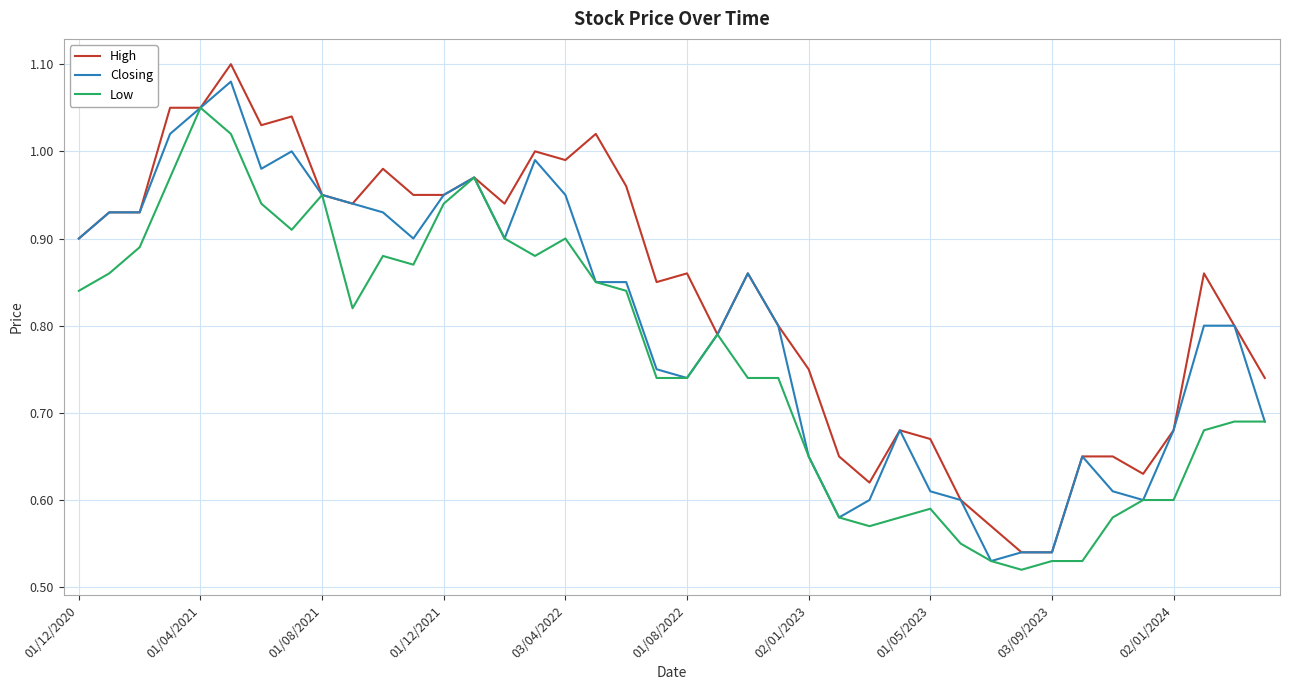

What are all the series names shown in the legend?

High, Closing, Low